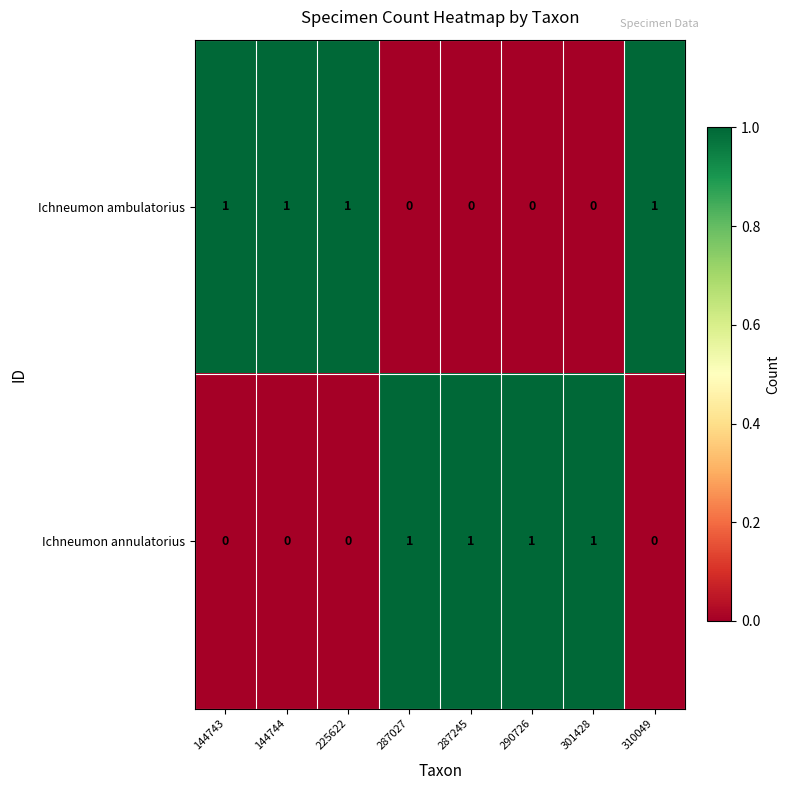

True or false: Ichneumon ambulatorius has a value of 1 at 287245.

False